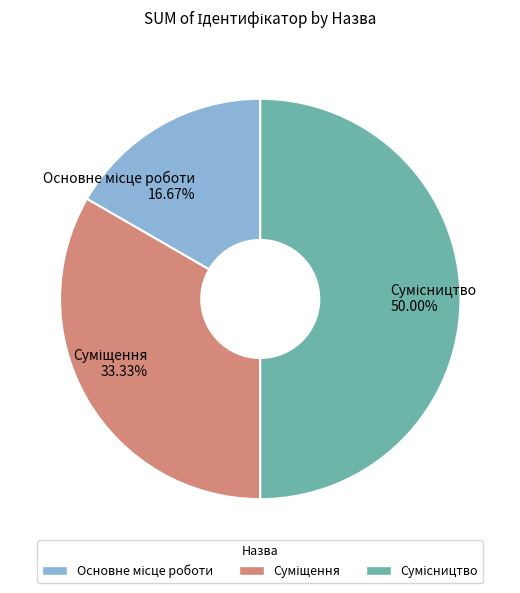

Approximately how many times larger is the value at Сумісництво compared to Суміщення?

1.5